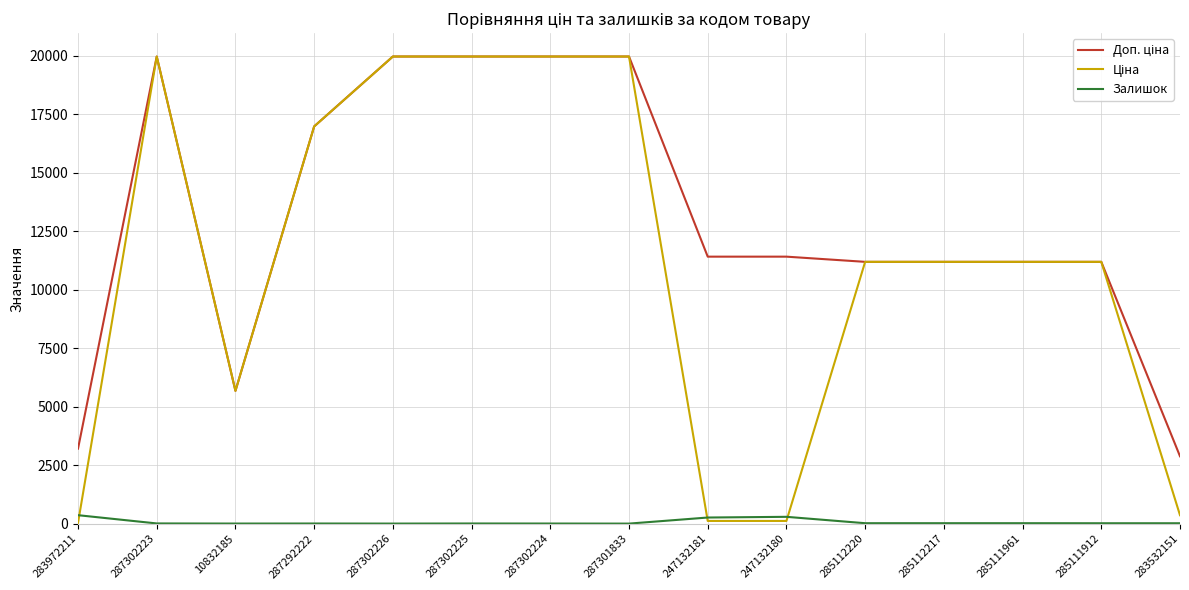

True or false: Залишок has more than 2 interior local peaks.

True